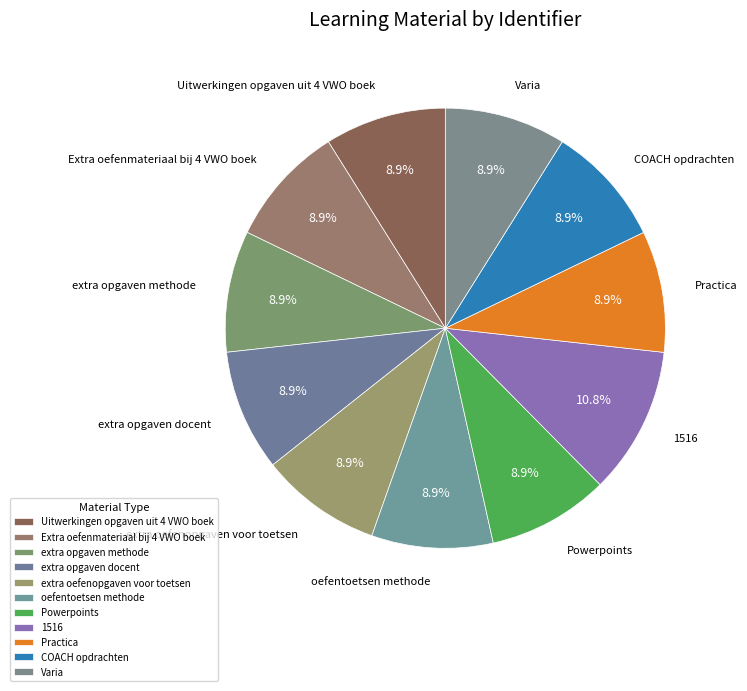

What percentage is NOT represented by Varia?

91.1%